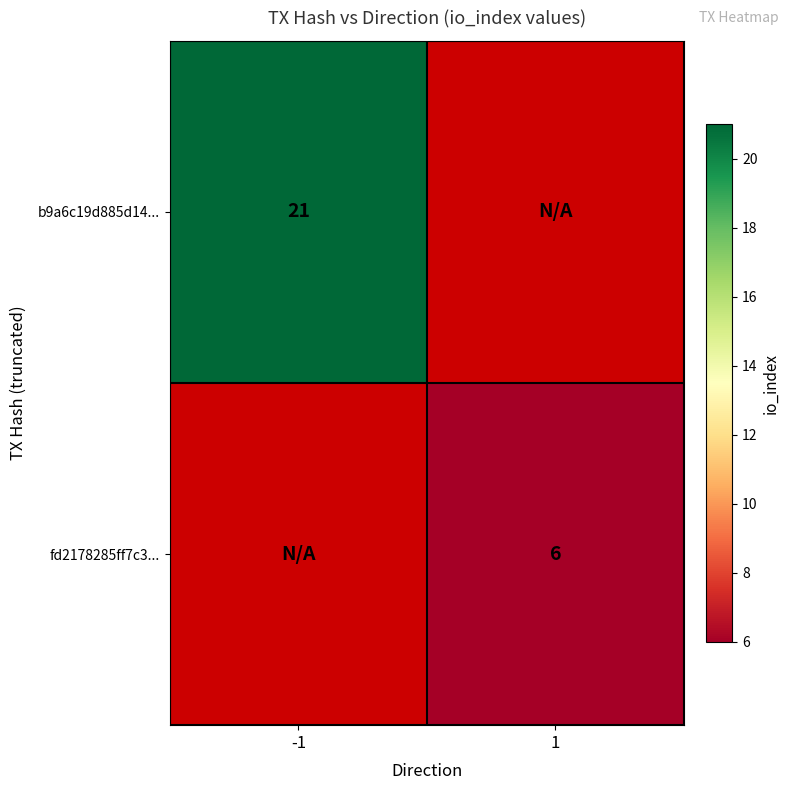

The value of b9a6c19d885d14... at -1 is 4. True or false?

False